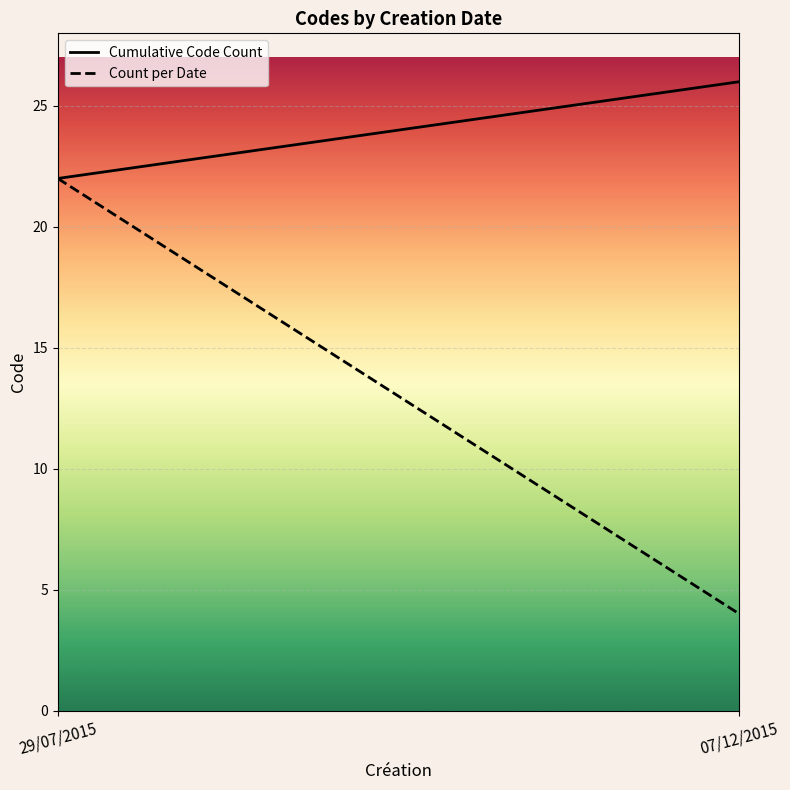

What is the total value across all series at 07/12/2015?

30